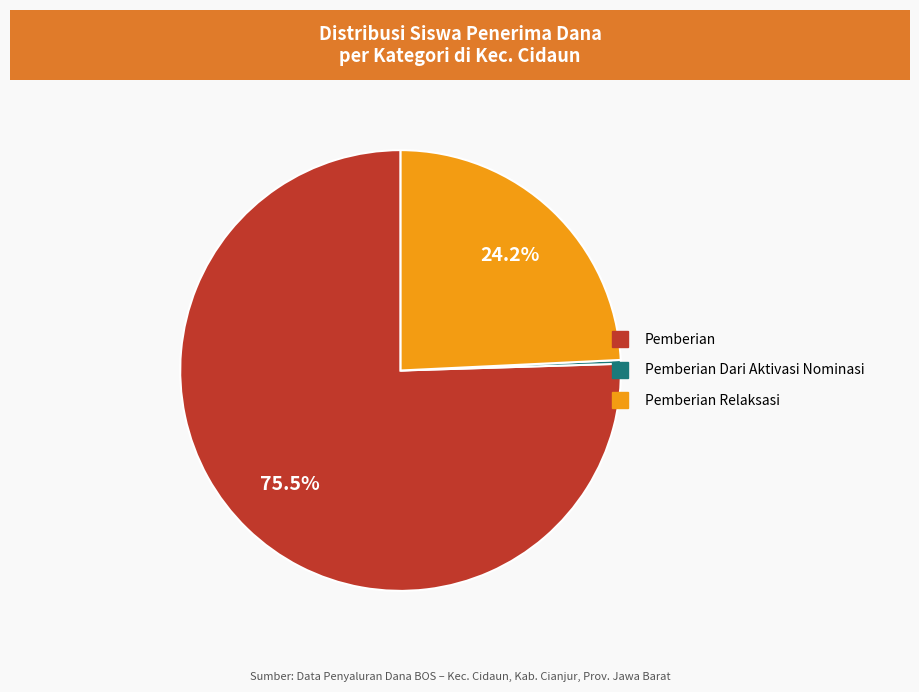

Is there a majority slice in this chart?

Yes